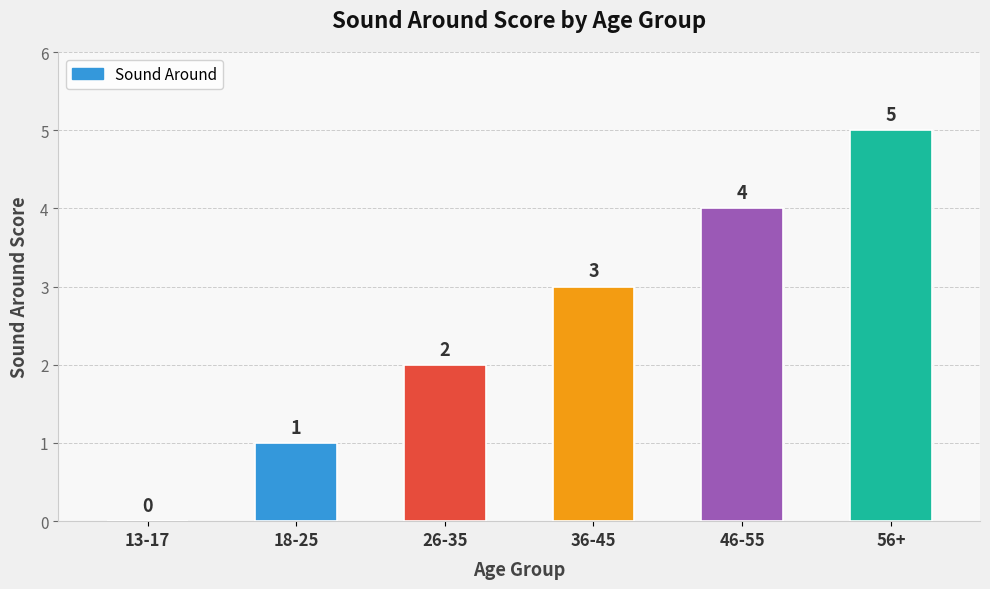

How many positive values are there?

5